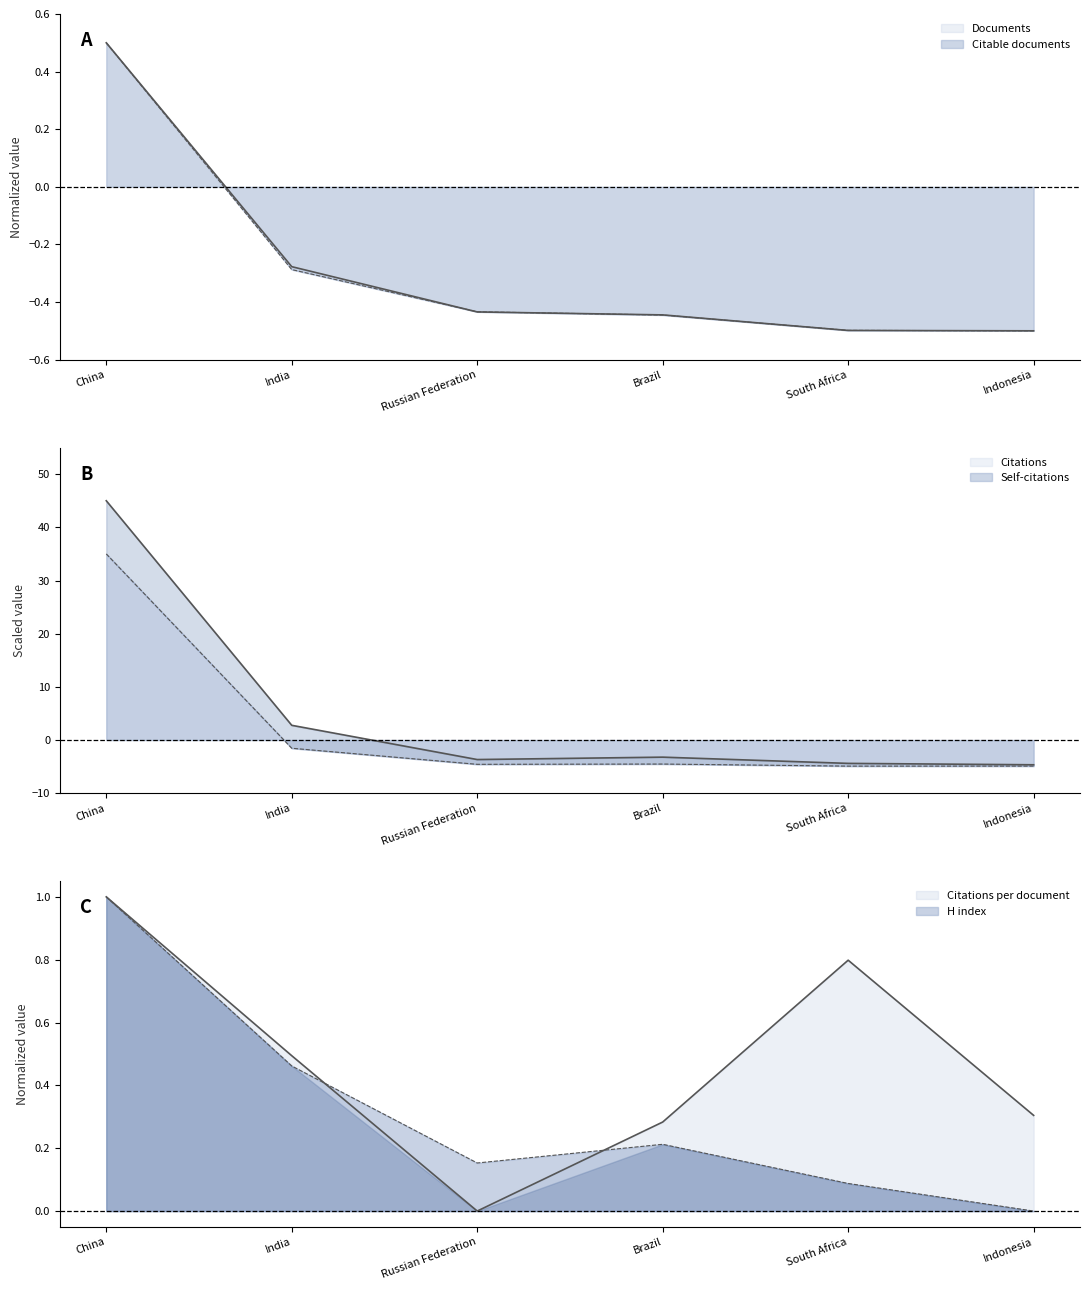

Count the number of data series in this chart.

6